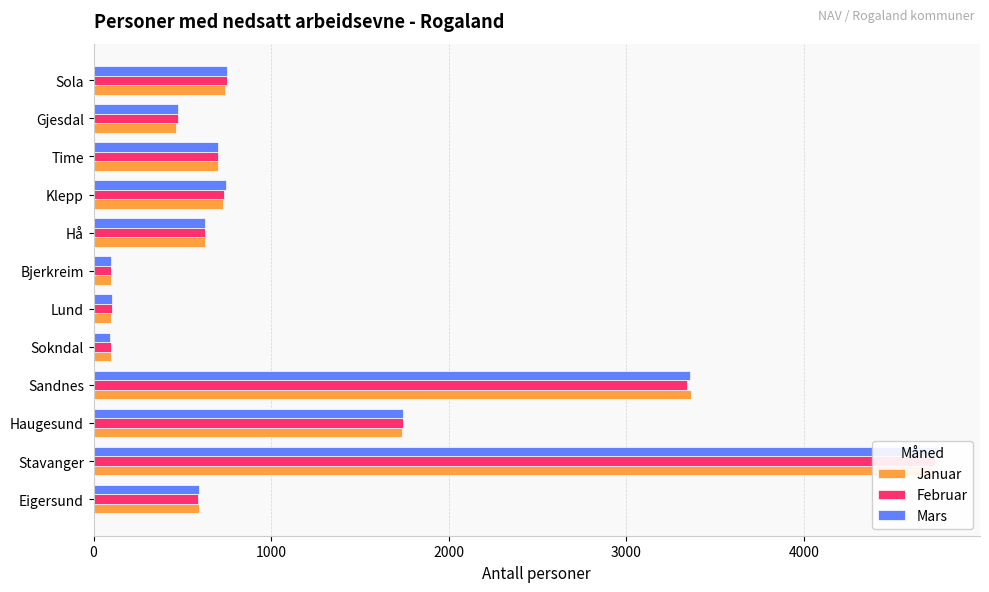

Which series has the widest spread of values?

Mars